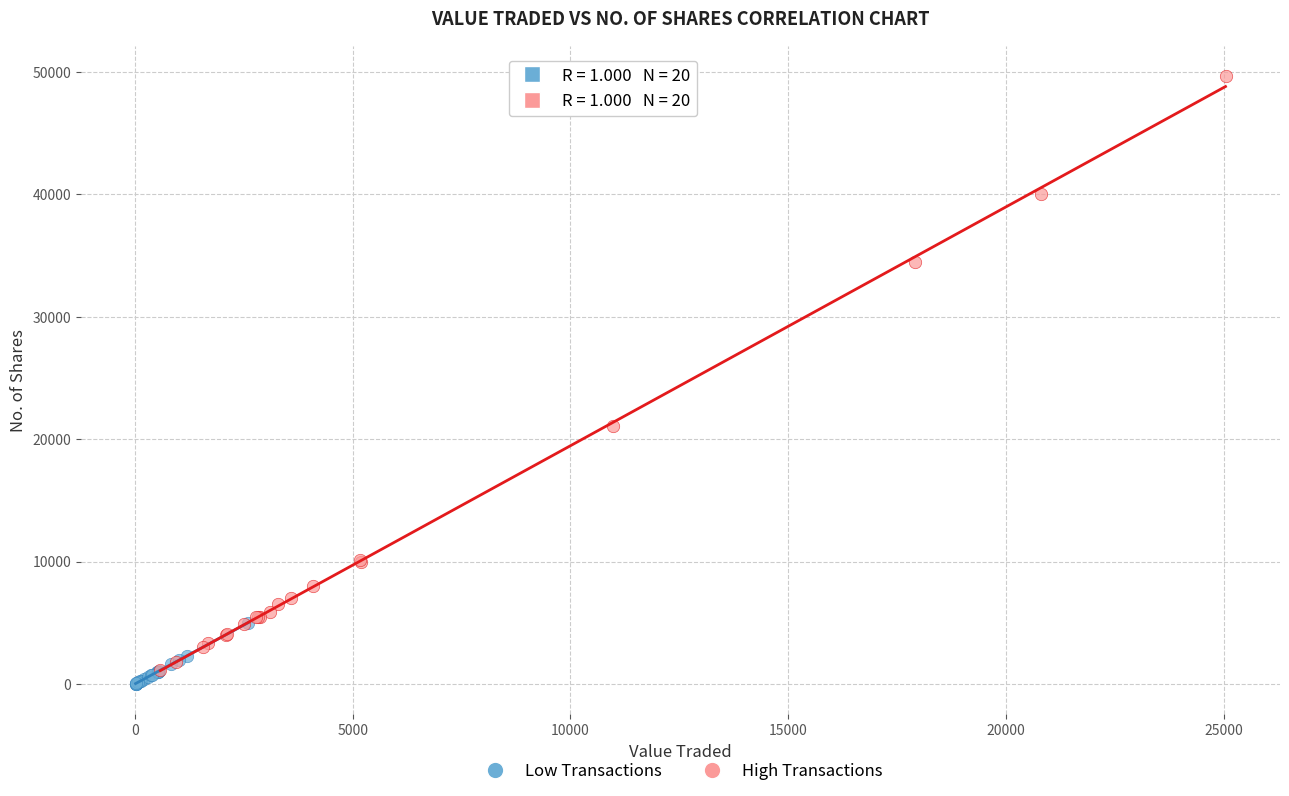

Which series reaches the minimum Y coordinate?

Low Transactions